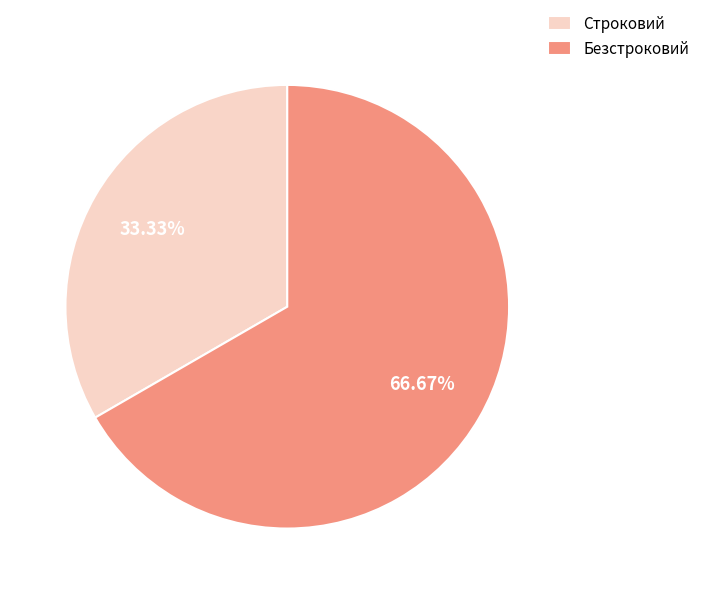

What is the ratio of the value at Безстроковий to the value at Строковий?

2.0